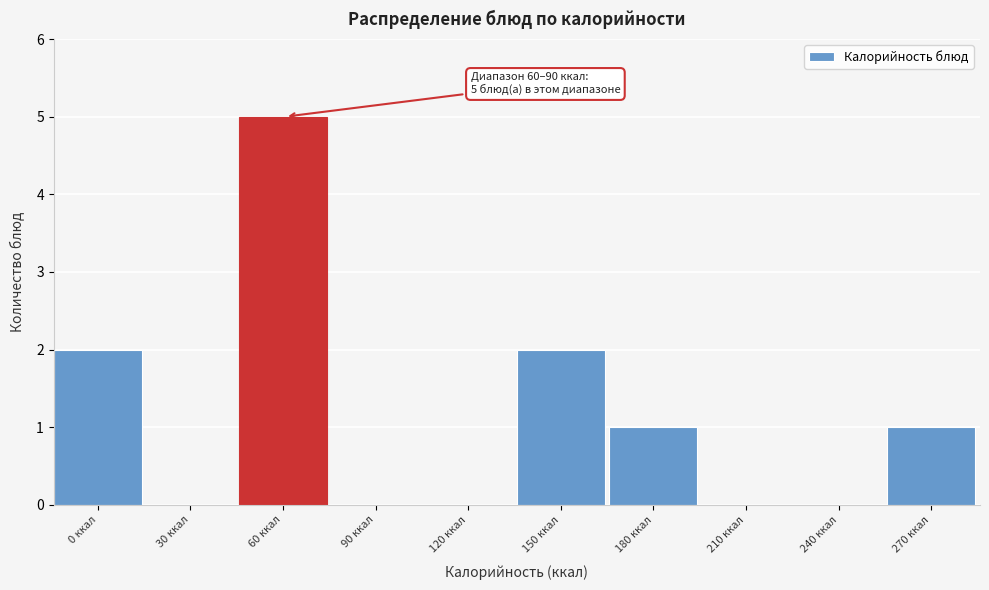

Reading left to right, what are all the values shown in this chart?

0 ккал=2	30 ккал=0	60 ккал=5	90 ккал=0	120 ккал=0	150 ккал=2	180 ккал=1	210 ккал=0	240 ккал=0	270 ккал=1